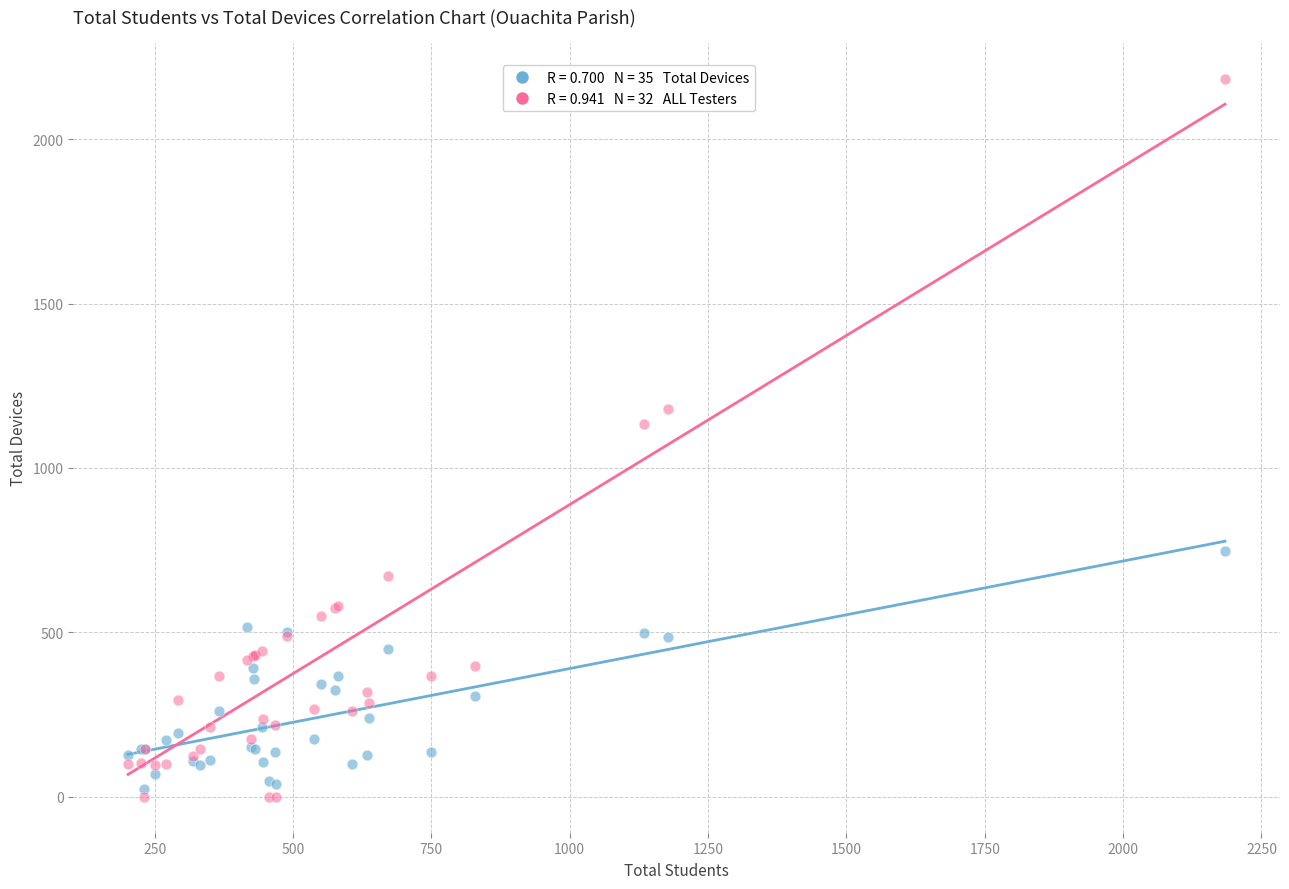

Across all series, what Y value is closest to 1092?

1134